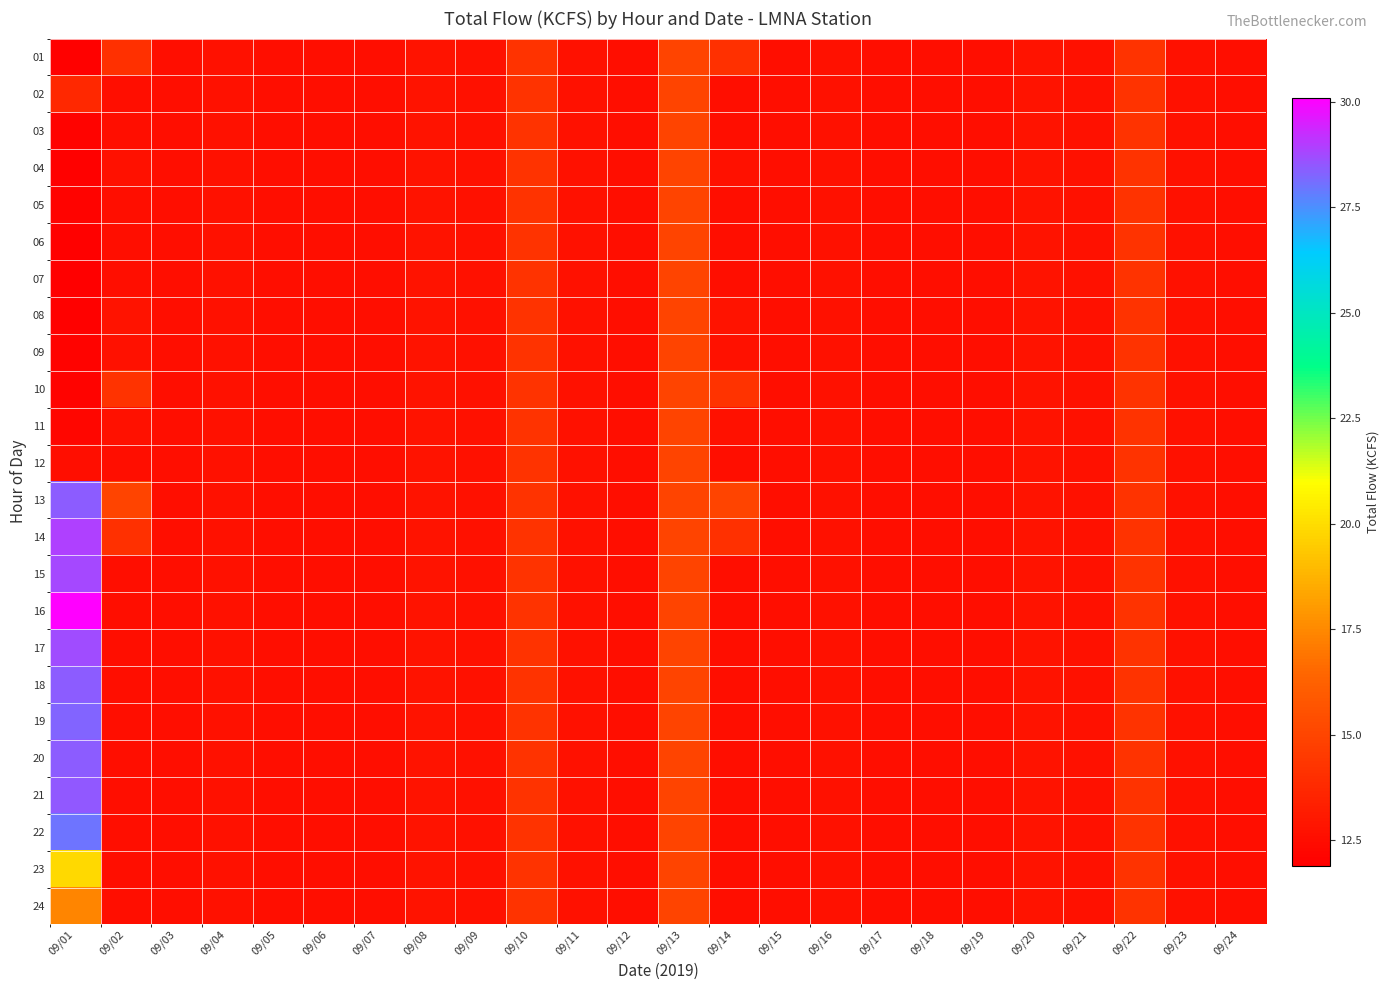

Reading left to right, transcribe all the data shown in this chart.

01: 09/01=12.0	09/02=14.1	09/03=12.6	09/04=12.7	09/05=12.6	09/06=12.6	09/07=12.6	09/08=12.8	09/09=12.7	09/10=14.2	09/11=12.7	09/12=12.6	09/13=15.0	09/14=14.1	09/15=12.6	09/16=12.7	09/17=12.6	09/18=12.6	09/19=12.6	09/20=12.8	09/21=12.7	09/22=14.2	09/23=12.7	09/24=12.6
02: 09/01=13.7	09/02=12.6	09/03=12.6	09/04=12.7	09/05=12.6	09/06=12.6	09/07=12.6	09/08=12.8	09/09=12.7	09/10=14.2	09/11=12.7	09/12=12.6	09/13=15.0	09/14=12.6	09/15=12.6	09/16=12.7	09/17=12.6	09/18=12.6	09/19=12.6	09/20=12.8	09/21=12.7	09/22=14.2	09/23=12.7	09/24=12.6
03: 09/01=12.1	09/02=12.6	09/03=12.6	09/04=12.7	09/05=12.6	09/06=12.6	09/07=12.6	09/08=12.8	09/09=12.7	09/10=14.2	09/11=12.7	09/12=12.6	09/13=15.0	09/14=12.6	09/15=12.6	09/16=12.7	09/17=12.6	09/18=12.6	09/19=12.6	09/20=12.8	09/21=12.7	09/22=14.2	09/23=12.7	09/24=12.6
04: 09/01=12.0	09/02=12.7	09/03=12.6	09/04=12.7	09/05=12.6	09/06=12.6	09/07=12.6	09/08=12.8	09/09=12.7	09/10=14.2	09/11=12.7	09/12=12.6	09/13=15.0	09/14=12.7	09/15=12.6	09/16=12.7	09/17=12.6	09/18=12.6	09/19=12.6	09/20=12.8	09/21=12.7	09/22=14.2	09/23=12.7	09/24=12.6
05: 09/01=12.1	09/02=12.6	09/03=12.6	09/04=12.7	09/05=12.6	09/06=12.6	09/07=12.6	09/08=12.8	09/09=12.7	09/10=14.2	09/11=12.7	09/12=12.6	09/13=15.0	09/14=12.6	09/15=12.6	09/16=12.7	09/17=12.6	09/18=12.6	09/19=12.6	09/20=12.8	09/21=12.7	09/22=14.2	09/23=12.7	09/24=12.6
06: 09/01=12.0	09/02=12.6	09/03=12.6	09/04=12.7	09/05=12.6	09/06=12.6	09/07=12.6	09/08=12.8	09/09=12.7	09/10=14.2	09/11=12.7	09/12=12.6	09/13=15.0	09/14=12.6	09/15=12.6	09/16=12.7	09/17=12.6	09/18=12.6	09/19=12.6	09/20=12.8	09/21=12.7	09/22=14.2	09/23=12.7	09/24=12.6
07: 09/01=11.9	09/02=12.6	09/03=12.6	09/04=12.7	09/05=12.6	09/06=12.6	09/07=12.6	09/08=12.8	09/09=12.7	09/10=14.2	09/11=12.7	09/12=12.6	09/13=15.0	09/14=12.6	09/15=12.6	09/16=12.7	09/17=12.6	09/18=12.6	09/19=12.6	09/20=12.8	09/21=12.7	09/22=14.2	09/23=12.7	09/24=12.6
08: 09/01=12.0	09/02=12.8	09/03=12.6	09/04=12.7	09/05=12.6	09/06=12.6	09/07=12.6	09/08=12.8	09/09=12.7	09/10=14.2	09/11=12.7	09/12=12.6	09/13=15.0	09/14=12.8	09/15=12.6	09/16=12.7	09/17=12.6	09/18=12.6	09/19=12.6	09/20=12.8	09/21=12.7	09/22=14.2	09/23=12.7	09/24=12.6
09: 09/01=12.1	09/02=12.7	09/03=12.6	09/04=12.7	09/05=12.6	09/06=12.6	09/07=12.6	09/08=12.8	09/09=12.7	09/10=14.2	09/11=12.7	09/12=12.6	09/13=15.0	09/14=12.7	09/15=12.6	09/16=12.7	09/17=12.6	09/18=12.6	09/19=12.6	09/20=12.8	09/21=12.7	09/22=14.2	09/23=12.7	09/24=12.6
10: 09/01=12.1	09/02=14.2	09/03=12.6	09/04=12.7	09/05=12.6	09/06=12.6	09/07=12.6	09/08=12.8	09/09=12.7	09/10=14.2	09/11=12.7	09/12=12.6	09/13=15.0	09/14=14.2	09/15=12.6	09/16=12.7	09/17=12.6	09/18=12.6	09/19=12.6	09/20=12.8	09/21=12.7	09/22=14.2	09/23=12.7	09/24=12.6
11: 09/01=12.2	09/02=12.7	09/03=12.6	09/04=12.7	09/05=12.6	09/06=12.6	09/07=12.6	09/08=12.8	09/09=12.7	09/10=14.2	09/11=12.7	09/12=12.6	09/13=15.0	09/14=12.7	09/15=12.6	09/16=12.7	09/17=12.6	09/18=12.6	09/19=12.6	09/20=12.8	09/21=12.7	09/22=14.2	09/23=12.7	09/24=12.6
12: 09/01=12.6	09/02=12.6	09/03=12.6	09/04=12.7	09/05=12.6	09/06=12.6	09/07=12.6	09/08=12.8	09/09=12.7	09/10=14.2	09/11=12.7	09/12=12.6	09/13=15.0	09/14=12.6	09/15=12.6	09/16=12.7	09/17=12.6	09/18=12.6	09/19=12.6	09/20=12.8	09/21=12.7	09/22=14.2	09/23=12.7	09/24=12.6
13: 09/01=28.4	09/02=15.0	09/03=12.6	09/04=12.7	09/05=12.6	09/06=12.6	09/07=12.6	09/08=12.8	09/09=12.7	09/10=14.2	09/11=12.7	09/12=12.6	09/13=15.0	09/14=15.0	09/15=12.6	09/16=12.7	09/17=12.6	09/18=12.6	09/19=12.6	09/20=12.8	09/21=12.7	09/22=14.2	09/23=12.7	09/24=12.6
14: 09/01=28.9	09/02=14.1	09/03=12.6	09/04=12.7	09/05=12.6	09/06=12.6	09/07=12.6	09/08=12.8	09/09=12.7	09/10=14.2	09/11=12.7	09/12=12.6	09/13=15.0	09/14=14.1	09/15=12.6	09/16=12.7	09/17=12.6	09/18=12.6	09/19=12.6	09/20=12.8	09/21=12.7	09/22=14.2	09/23=12.7	09/24=12.6
15: 09/01=28.8	09/02=12.6	09/03=12.6	09/04=12.7	09/05=12.6	09/06=12.6	09/07=12.6	09/08=12.8	09/09=12.7	09/10=14.2	09/11=12.7	09/12=12.6	09/13=15.0	09/14=12.6	09/15=12.6	09/16=12.7	09/17=12.6	09/18=12.6	09/19=12.6	09/20=12.8	09/21=12.7	09/22=14.2	09/23=12.7	09/24=12.6
16: 09/01=30.1	09/02=12.6	09/03=12.6	09/04=12.7	09/05=12.6	09/06=12.6	09/07=12.6	09/08=12.8	09/09=12.7	09/10=14.2	09/11=12.7	09/12=12.6	09/13=15.0	09/14=12.6	09/15=12.6	09/16=12.7	09/17=12.6	09/18=12.6	09/19=12.6	09/20=12.8	09/21=12.7	09/22=14.2	09/23=12.7	09/24=12.6
17: 09/01=28.7	09/02=12.6	09/03=12.6	09/04=12.7	09/05=12.6	09/06=12.6	09/07=12.6	09/08=12.8	09/09=12.7	09/10=14.2	09/11=12.7	09/12=12.6	09/13=15.0	09/14=12.6	09/15=12.6	09/16=12.7	09/17=12.6	09/18=12.6	09/19=12.6	09/20=12.8	09/21=12.7	09/22=14.2	09/23=12.7	09/24=12.6
18: 09/01=28.4	09/02=12.6	09/03=12.6	09/04=12.7	09/05=12.6	09/06=12.6	09/07=12.6	09/08=12.8	09/09=12.7	09/10=14.2	09/11=12.7	09/12=12.6	09/13=15.0	09/14=12.6	09/15=12.6	09/16=12.7	09/17=12.6	09/18=12.6	09/19=12.6	09/20=12.8	09/21=12.7	09/22=14.2	09/23=12.7	09/24=12.6
19: 09/01=28.3	09/02=12.6	09/03=12.6	09/04=12.7	09/05=12.6	09/06=12.6	09/07=12.6	09/08=12.8	09/09=12.7	09/10=14.2	09/11=12.7	09/12=12.6	09/13=15.0	09/14=12.6	09/15=12.6	09/16=12.7	09/17=12.6	09/18=12.6	09/19=12.6	09/20=12.8	09/21=12.7	09/22=14.2	09/23=12.7	09/24=12.6
20: 09/01=28.4	09/02=12.6	09/03=12.6	09/04=12.7	09/05=12.6	09/06=12.6	09/07=12.6	09/08=12.8	09/09=12.7	09/10=14.2	09/11=12.7	09/12=12.6	09/13=15.0	09/14=12.6	09/15=12.6	09/16=12.7	09/17=12.6	09/18=12.6	09/19=12.6	09/20=12.8	09/21=12.7	09/22=14.2	09/23=12.7	09/24=12.6
21: 09/01=28.5	09/02=12.6	09/03=12.6	09/04=12.7	09/05=12.6	09/06=12.6	09/07=12.6	09/08=12.8	09/09=12.7	09/10=14.2	09/11=12.7	09/12=12.6	09/13=15.0	09/14=12.6	09/15=12.6	09/16=12.7	09/17=12.6	09/18=12.6	09/19=12.6	09/20=12.8	09/21=12.7	09/22=14.2	09/23=12.7	09/24=12.6
22: 09/01=28.0	09/02=12.6	09/03=12.6	09/04=12.7	09/05=12.6	09/06=12.6	09/07=12.6	09/08=12.8	09/09=12.7	09/10=14.2	09/11=12.7	09/12=12.6	09/13=15.0	09/14=12.6	09/15=12.6	09/16=12.7	09/17=12.6	09/18=12.6	09/19=12.6	09/20=12.8	09/21=12.7	09/22=14.2	09/23=12.7	09/24=12.6
23: 09/01=19.9	09/02=12.6	09/03=12.6	09/04=12.7	09/05=12.6	09/06=12.6	09/07=12.6	09/08=12.8	09/09=12.7	09/10=14.2	09/11=12.7	09/12=12.6	09/13=15.0	09/14=12.6	09/15=12.6	09/16=12.7	09/17=12.6	09/18=12.6	09/19=12.6	09/20=12.8	09/21=12.7	09/22=14.2	09/23=12.7	09/24=12.6
24: 09/01=17.4	09/02=12.6	09/03=12.6	09/04=12.7	09/05=12.6	09/06=12.6	09/07=12.6	09/08=12.8	09/09=12.7	09/10=14.2	09/11=12.7	09/12=12.6	09/13=15.0	09/14=12.6	09/15=12.6	09/16=12.7	09/17=12.6	09/18=12.6	09/19=12.6	09/20=12.8	09/21=12.7	09/22=14.2	09/23=12.7	09/24=12.6